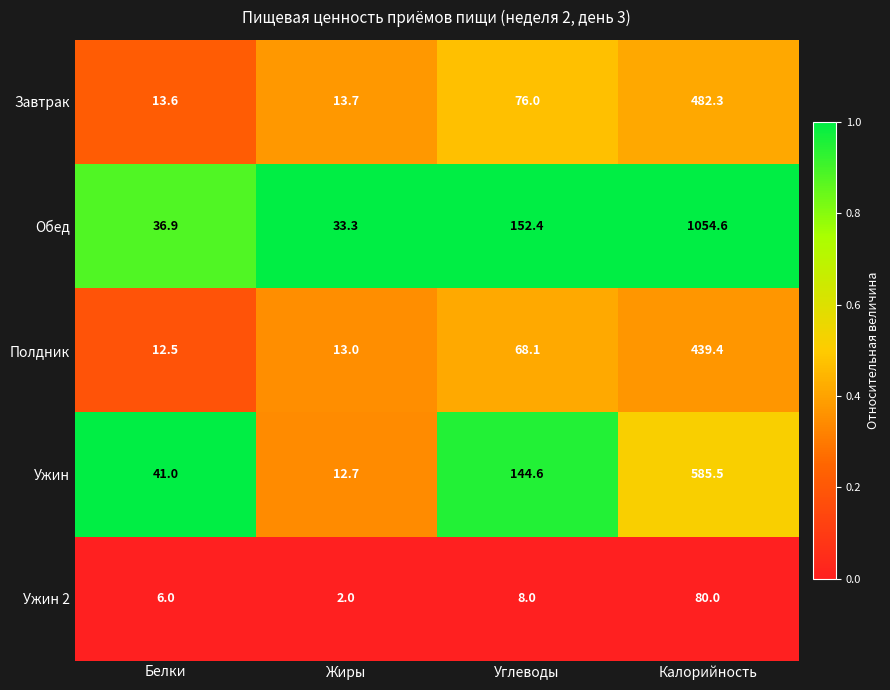

Reading right to left, what are all the values shown in this chart?

Завтрак: 482.3	76.0	13.7	13.6
Обед: 1054.6	152.4	33.3	36.9
Полдник: 439.4	68.1	13.0	12.5
Ужин: 585.5	144.6	12.7	41.0
Ужин 2: 80.0	8.0	2.0	6.0